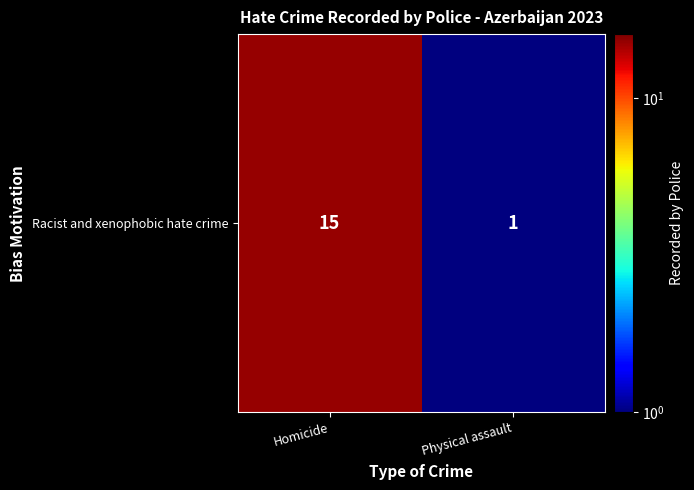

What value does the data have at Homicide, to the nearest 10?

20